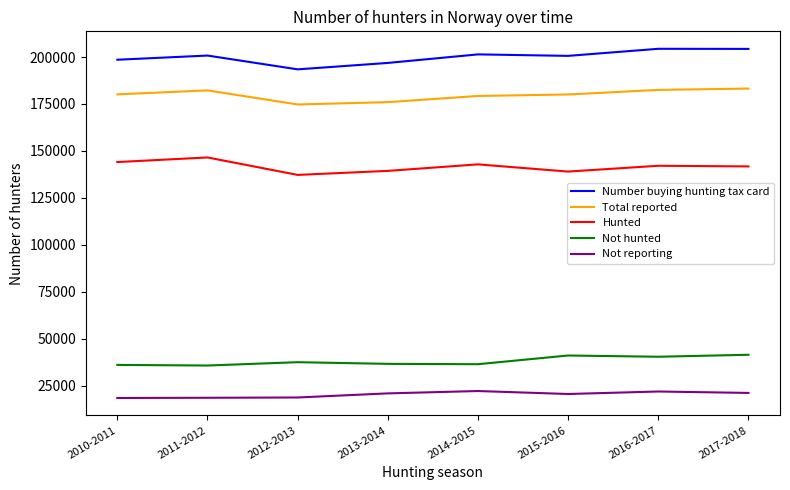

List the series in order of their peak value, lowest first.

Not reporting, Not hunted, Hunted, Total reported, Number buying hunting tax card